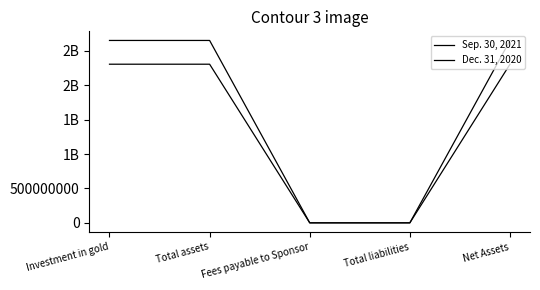

Which series has the largest total across all categories?

Dec. 31, 2020